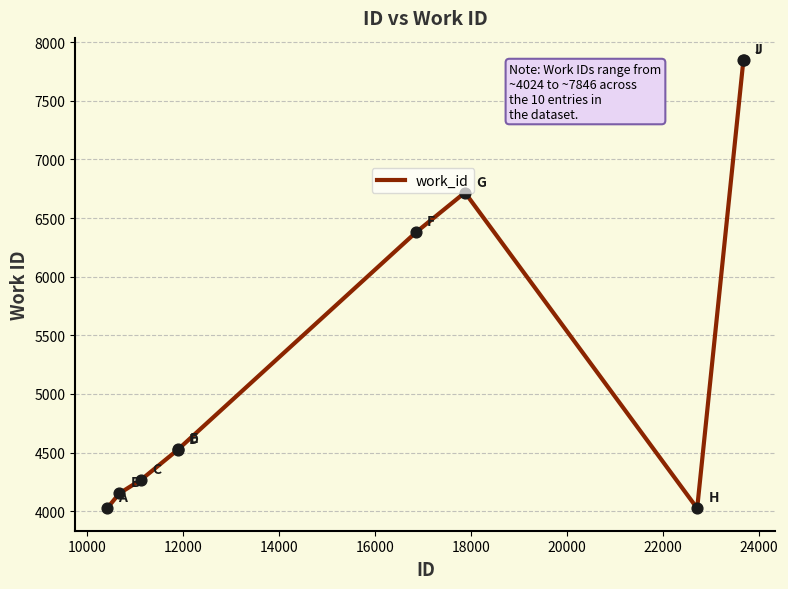

What is the difference between the maximum and minimum values?

3822